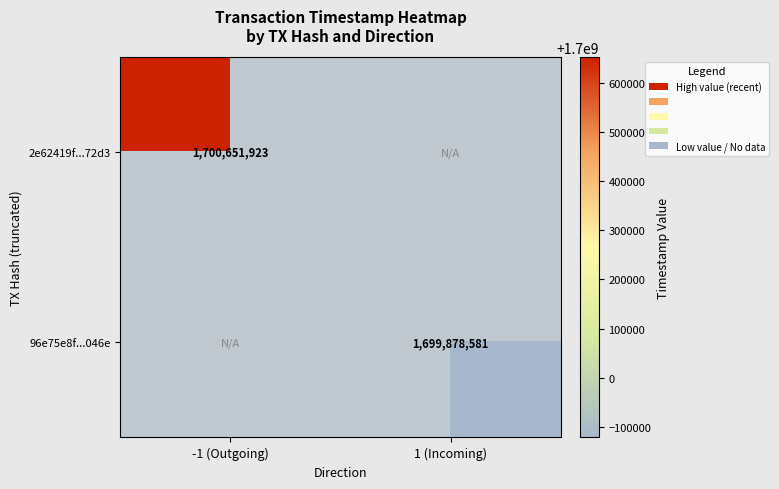

Is the value of 2e62419f...72d3 at -1 (Outgoing) greater than the value of 96e75e8f...046e at -1 (Outgoing)?

Yes